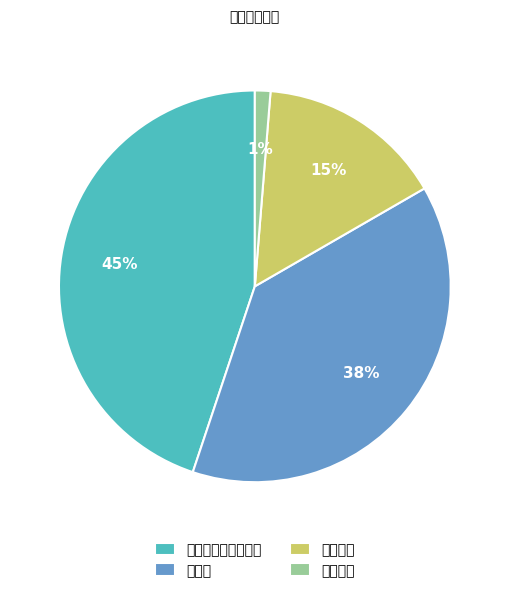

Rank the categories by value from lowest to highest.

司法警察, 法官助理, 书记员, 一级主任科员及以下